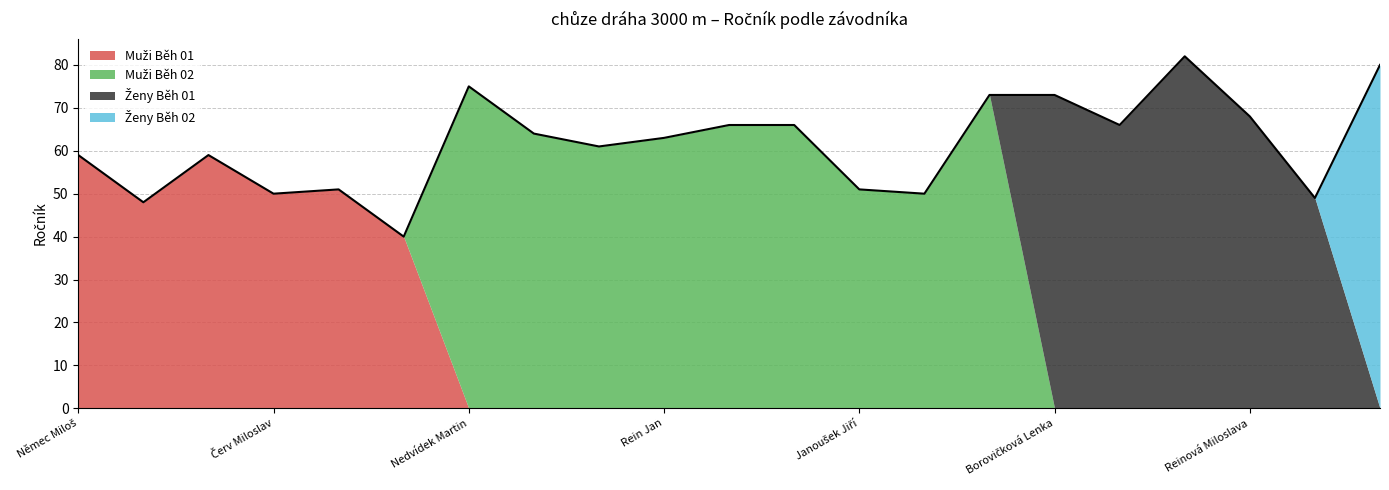

Reading left to right, extract all data points from this chart.

Muži Běh 01: Němec Miloš=59	Čerepušťák Ondřej=48	Sviták Miloslav=59	Červ Miloslav=50	Kovář Rostislav=51	Dostalík Václav=40	Nedvídek Martin=0	Smola Josef=0	Šolc Luděk=0	Rein Jan=0	Fišer Pavel=0	Šimonek Pavel=0	Janoušek Jiří=0	Adam Petr=0	Vojtíšek Tomáš=0	Borovičková Lenka=0	Slabáková Lenka=0	Netolická Martina=0	Reinová Miloslava=0	Winterová Alena=0	Dušková Naděžda=0
Muži Běh 02: Němec Miloš=0	Čerepušťák Ondřej=0	Sviták Miloslav=0	Červ Miloslav=0	Kovář Rostislav=0	Dostalík Václav=0	Nedvídek Martin=75	Smola Josef=64	Šolc Luděk=61	Rein Jan=63	Fišer Pavel=66	Šimonek Pavel=66	Janoušek Jiří=51	Adam Petr=50	Vojtíšek Tomáš=73	Borovičková Lenka=0	Slabáková Lenka=0	Netolická Martina=0	Reinová Miloslava=0	Winterová Alena=0	Dušková Naděžda=0
Ženy Běh 01: Němec Miloš=0	Čerepušťák Ondřej=0	Sviták Miloslav=0	Červ Miloslav=0	Kovář Rostislav=0	Dostalík Václav=0	Nedvídek Martin=0	Smola Josef=0	Šolc Luděk=0	Rein Jan=0	Fišer Pavel=0	Šimonek Pavel=0	Janoušek Jiří=0	Adam Petr=0	Vojtíšek Tomáš=0	Borovičková Lenka=73	Slabáková Lenka=66	Netolická Martina=82	Reinová Miloslava=68	Winterová Alena=49	Dušková Naděžda=0
Ženy Běh 02: Němec Miloš=0	Čerepušťák Ondřej=0	Sviták Miloslav=0	Červ Miloslav=0	Kovář Rostislav=0	Dostalík Václav=0	Nedvídek Martin=0	Smola Josef=0	Šolc Luděk=0	Rein Jan=0	Fišer Pavel=0	Šimonek Pavel=0	Janoušek Jiří=0	Adam Petr=0	Vojtíšek Tomáš=0	Borovičková Lenka=0	Slabáková Lenka=0	Netolická Martina=0	Reinová Miloslava=0	Winterová Alena=0	Dušková Naděžda=80